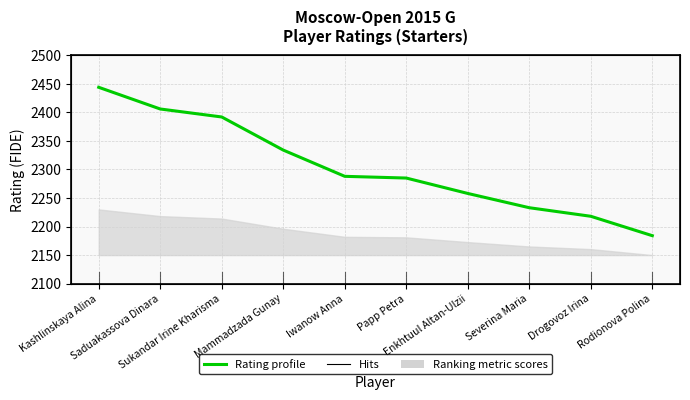

The value at Saduakassova Dinara is 2406. True or false?

True